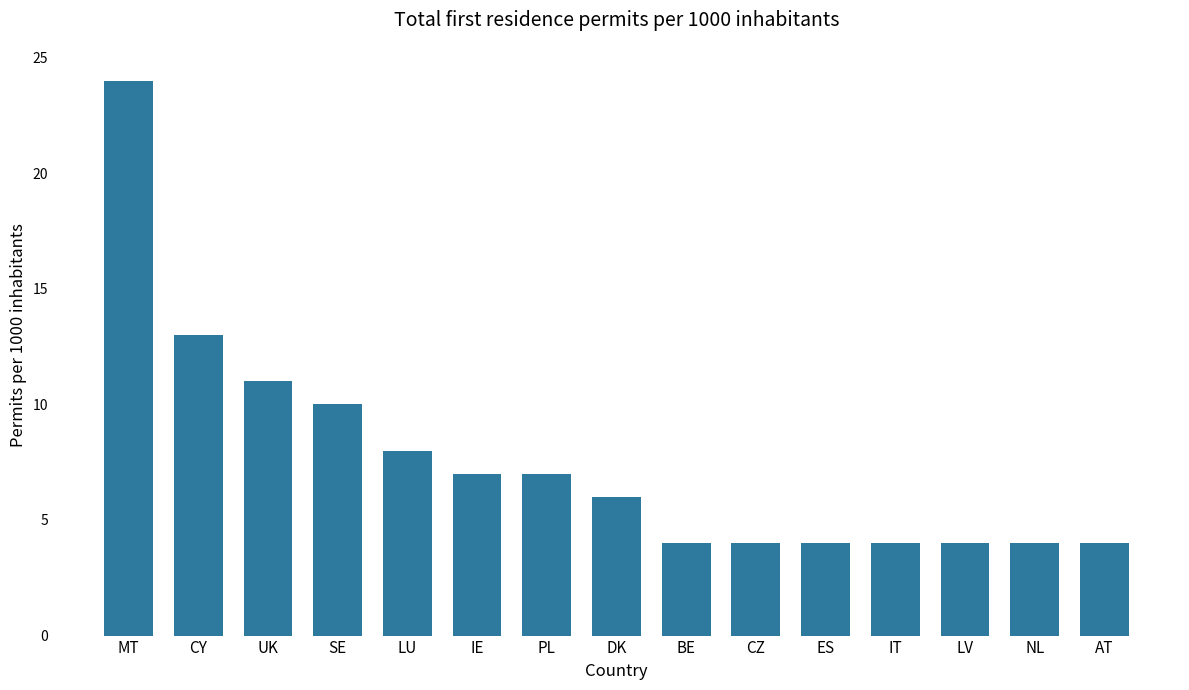

How many data points does each series have?

15